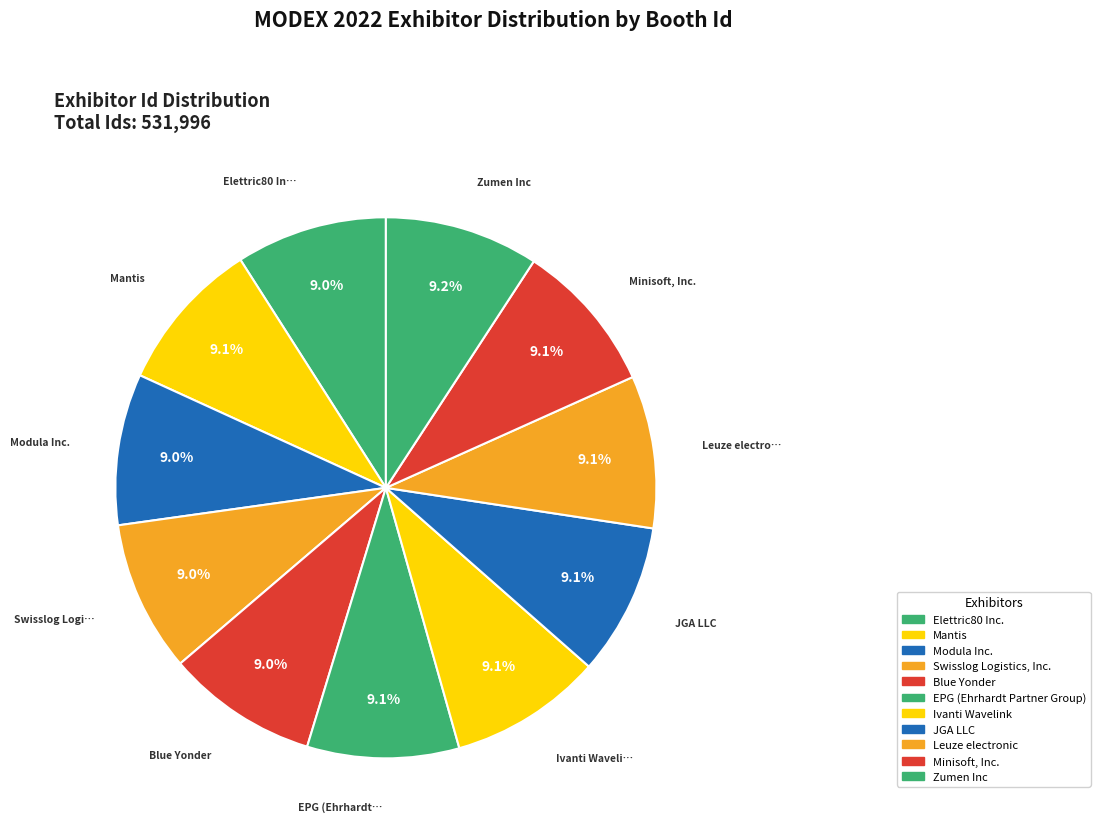

Which has a higher value, Elettric80 Inc. or Ivanti Wavelink?

Ivanti Wavelink